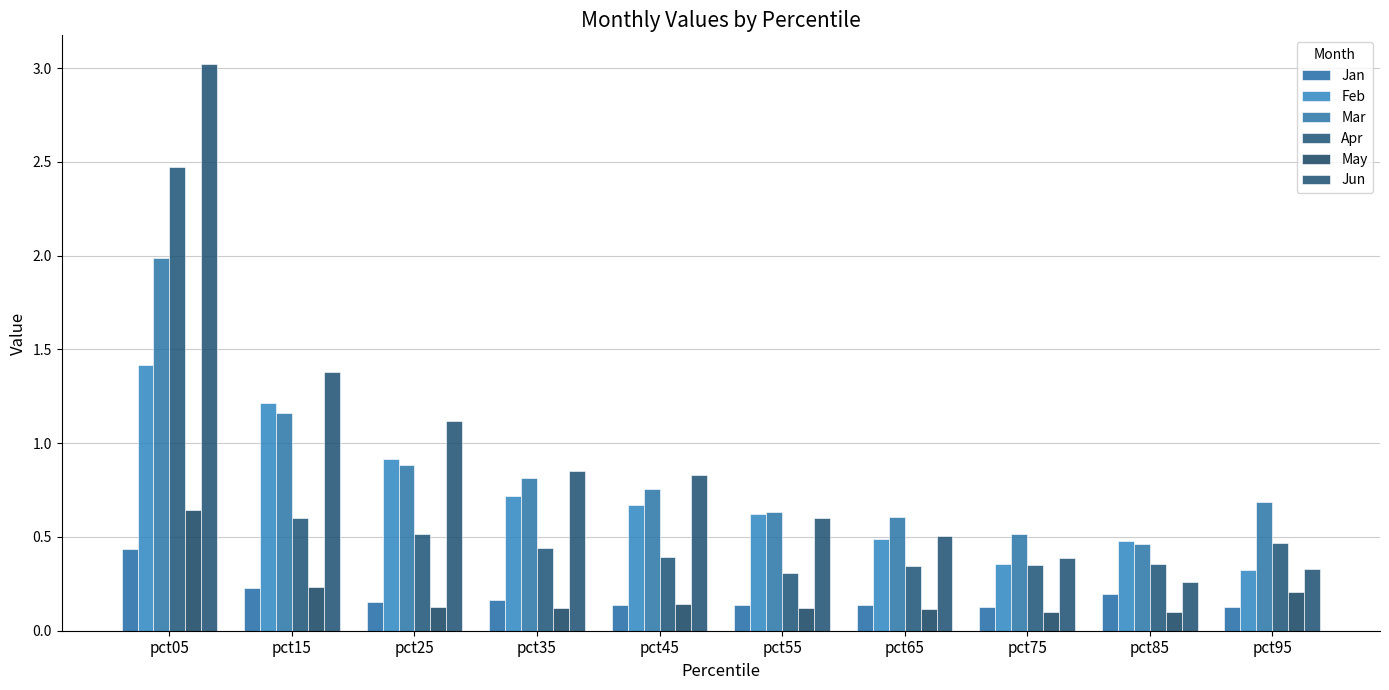

How many categories are shown in the chart?

10